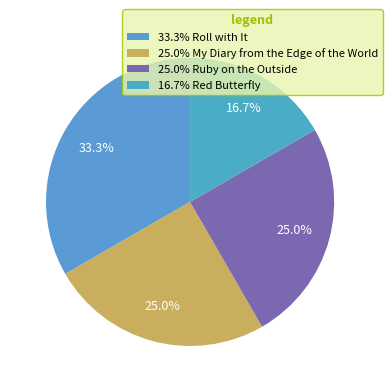

Count the number of slices in the pie.

4